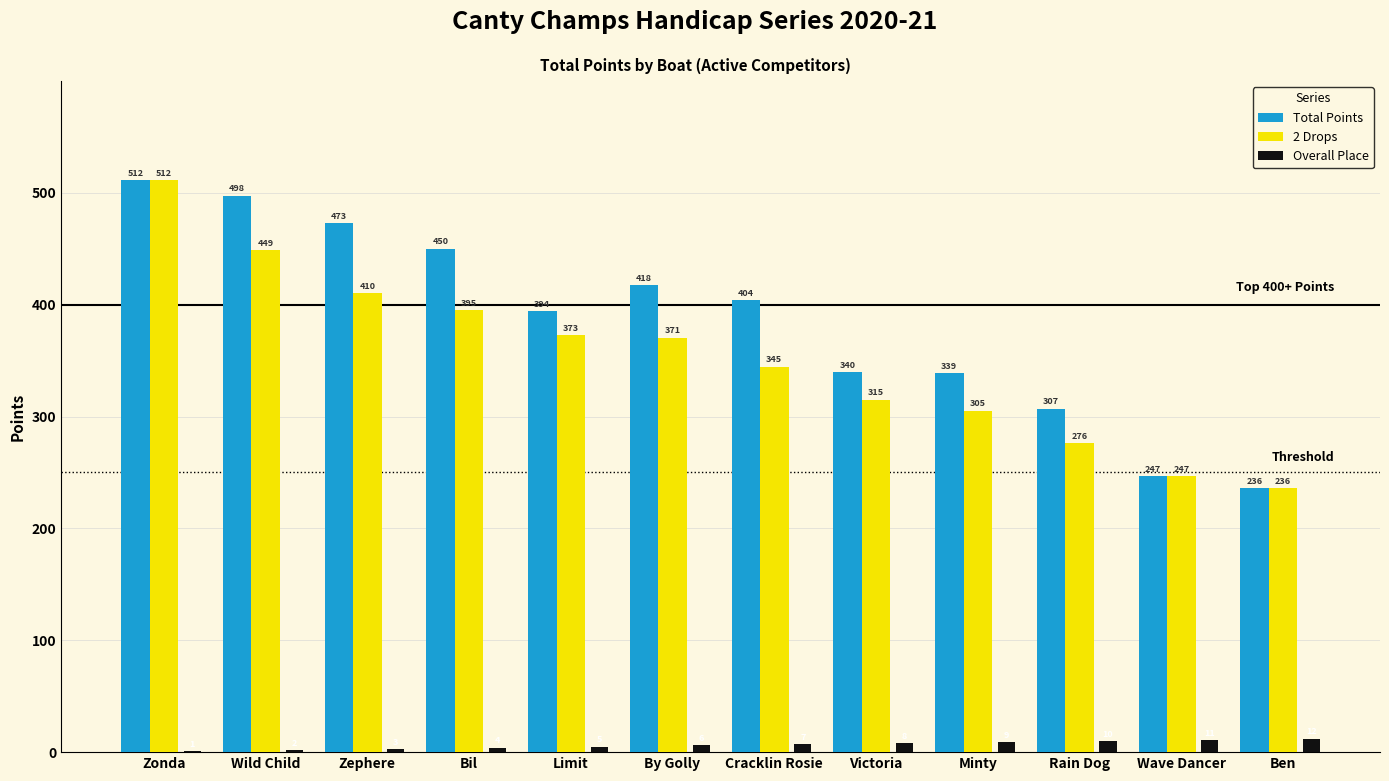

Which category has the highest value in the Overall Place series?

Ben